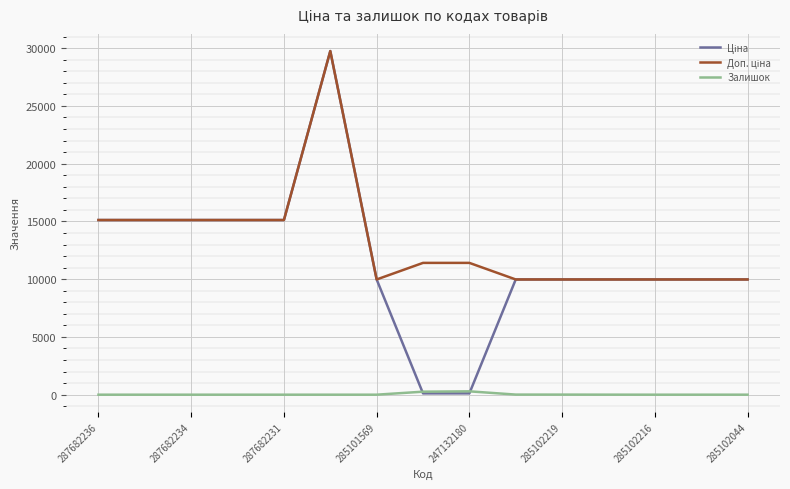

True or false: Ціна and Доп. ціна cross at least once.

False